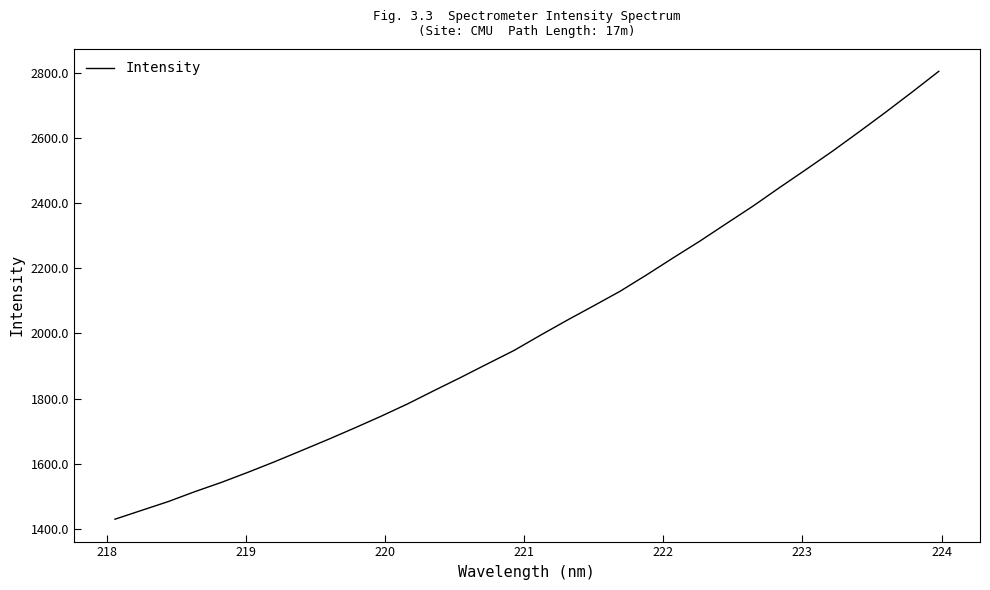

True or false: the data has more than 1 interior local peaks.

False